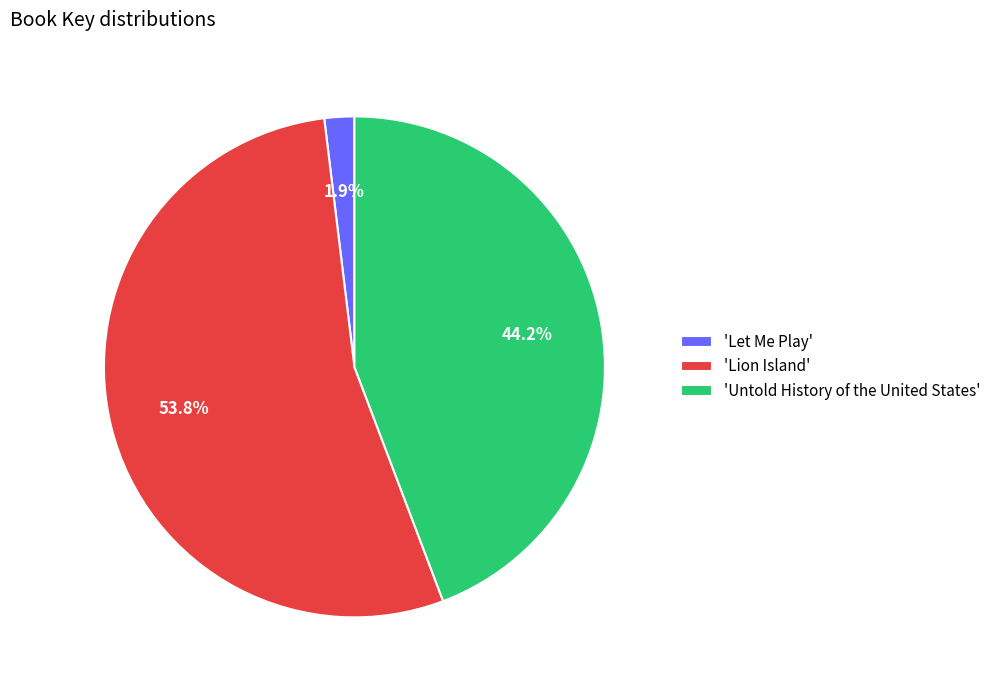

Rank the categories by value from highest to lowest.

'Lion Island', 'Untold History of the United States', 'Let Me Play'